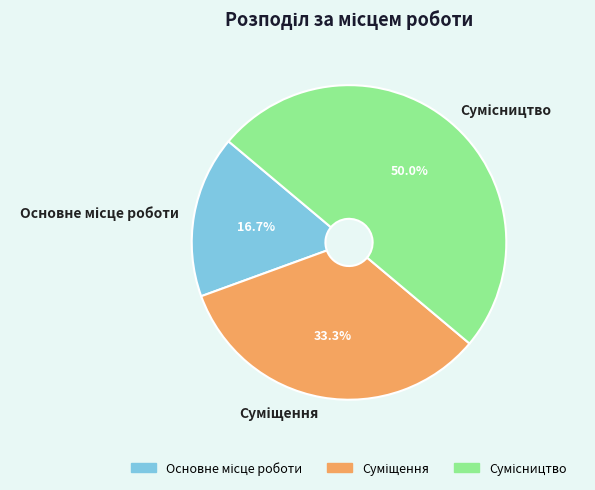

Is it true that Сумісництво is 64% of the pie?

False